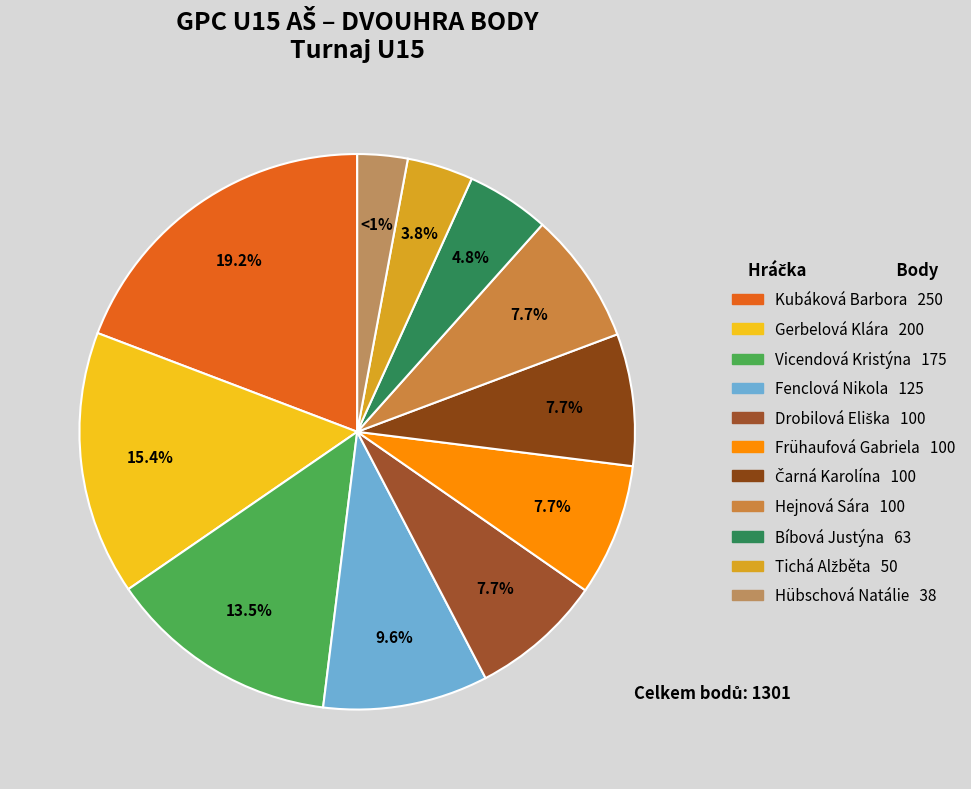

Rank the categories by value from highest to lowest.

Kubáková Barbora, Gerbelová Klára, Vicendová Kristýna, Fenclová Nikola, Drobilová Eliška, Frühaufová Gabriela, Čarná Karolína, Hejnová Sára, Bíbová Justýna, Tichá Alžběta, Hübschová Natálie